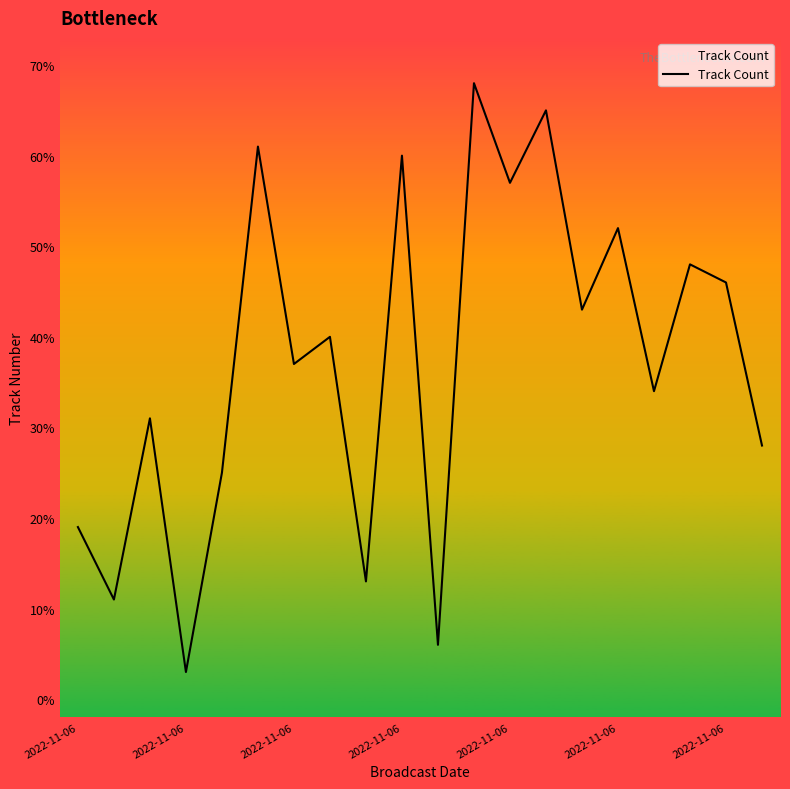

Which has a higher value, 14 or 15?

15